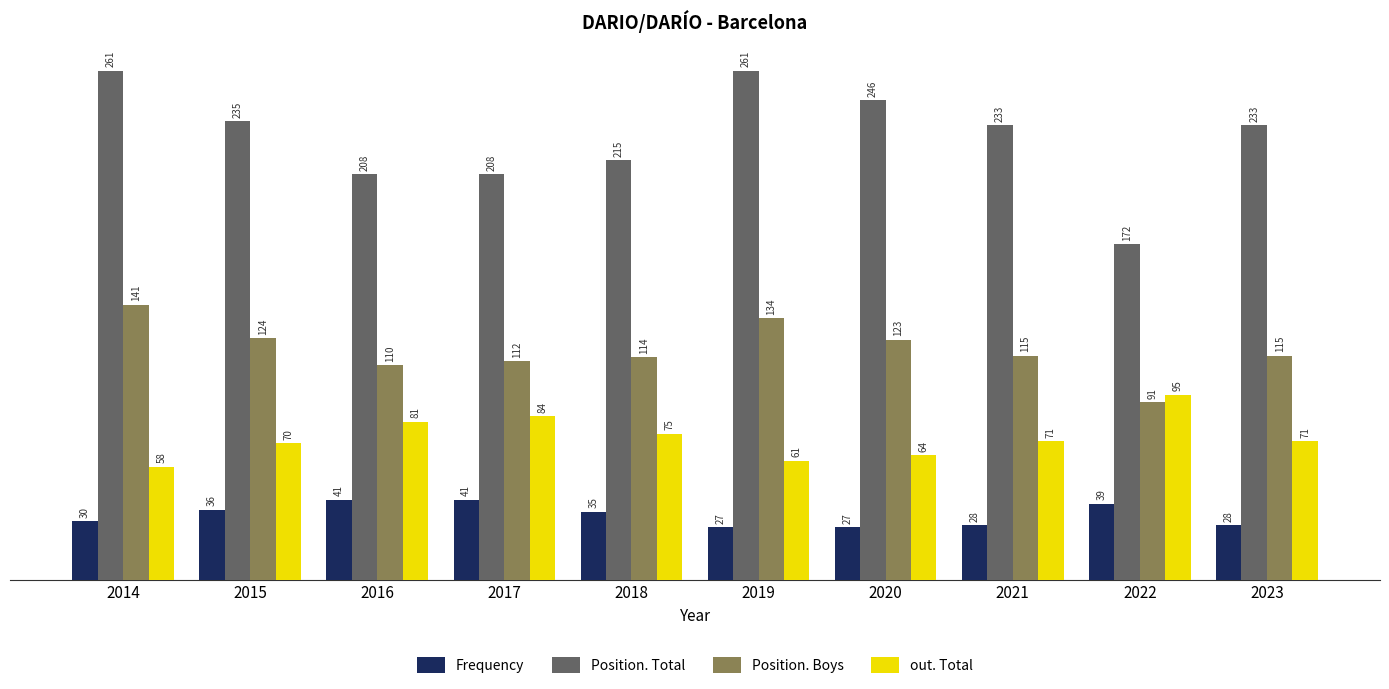

What is the minimum value for out. Total?

58